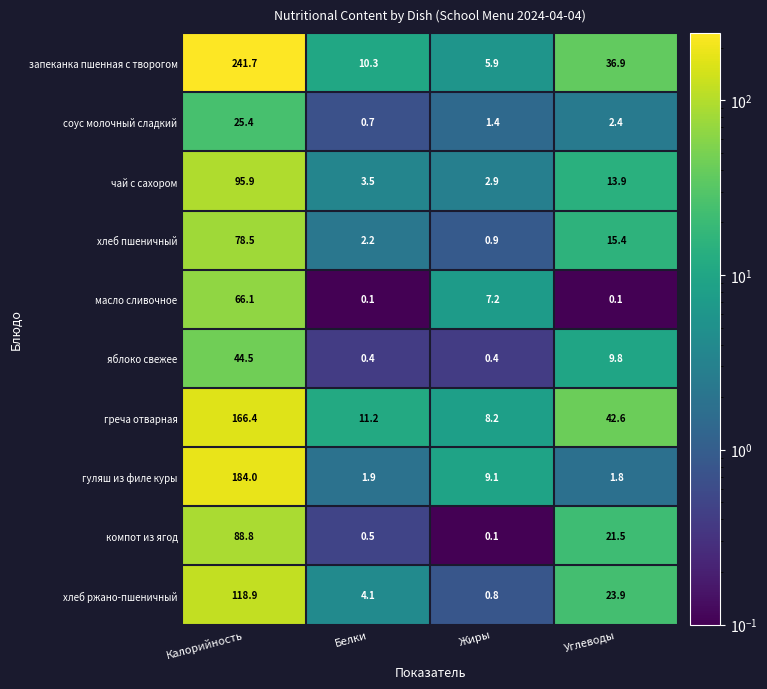

Which series has the largest total across all categories?

запеканка пшенная с творогом